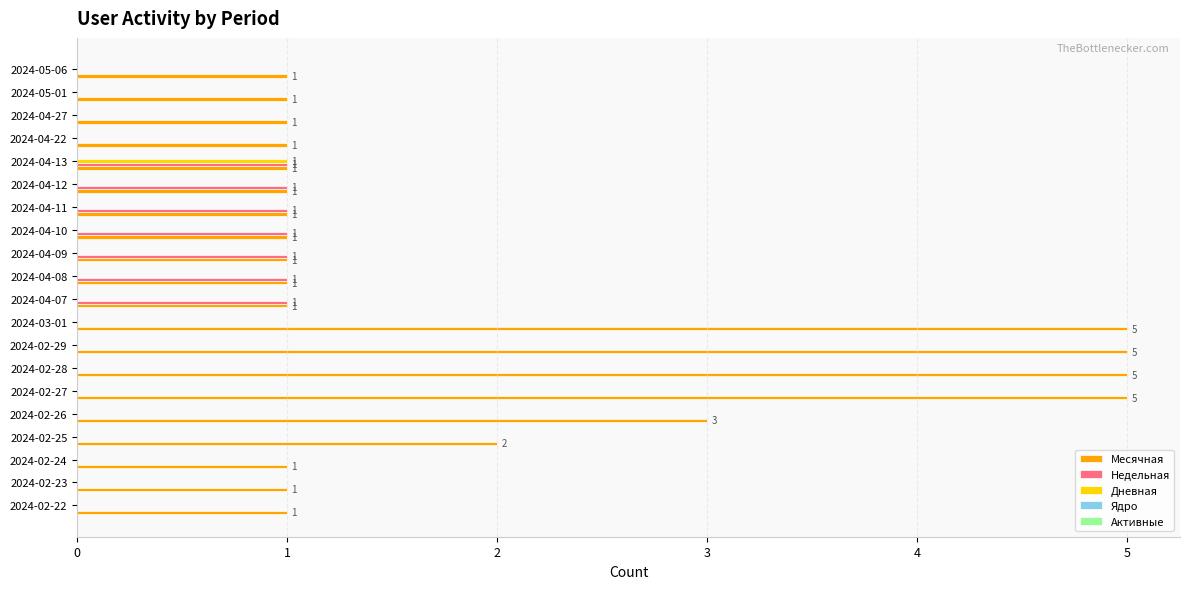

Between 2024-02-26 and 2024-04-13, which series saw the biggest shift?

Месячная